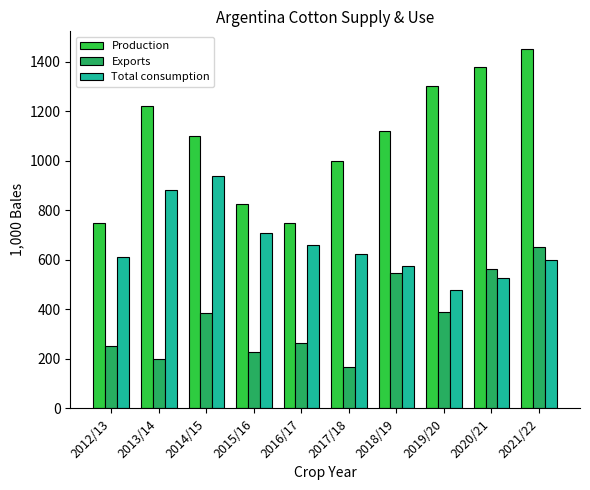

What is the difference between the Exports values at 2016/17 and 2019/20?

124